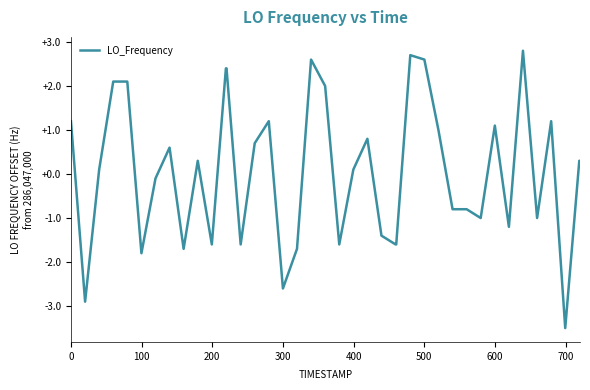

How many distinct data groups are displayed?

1